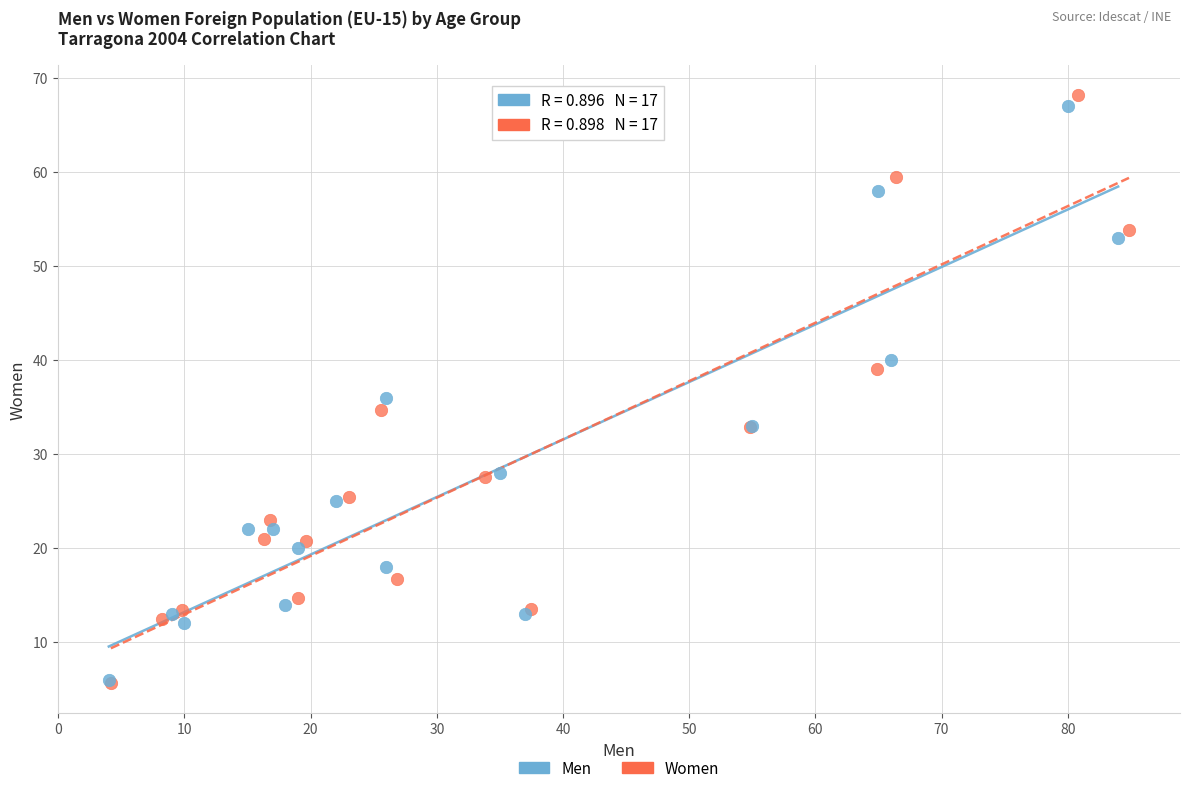

Which series has the widest spread of Y values?

Women